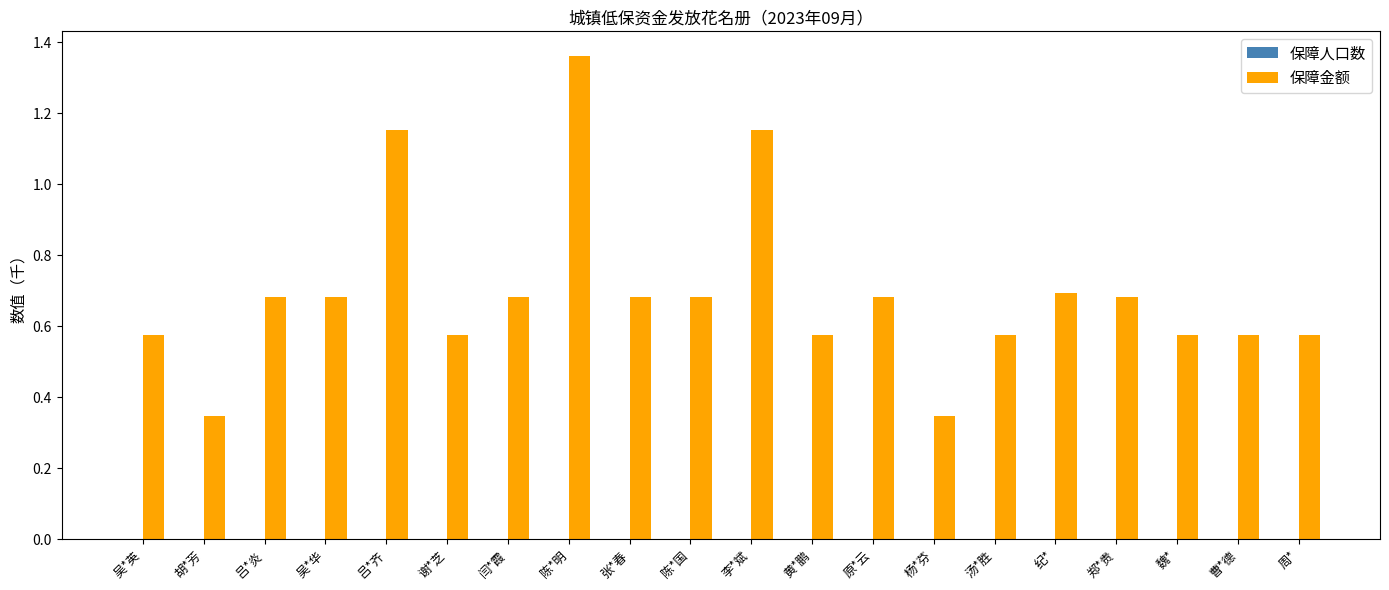

Which category has the highest value across all series?

陈*明